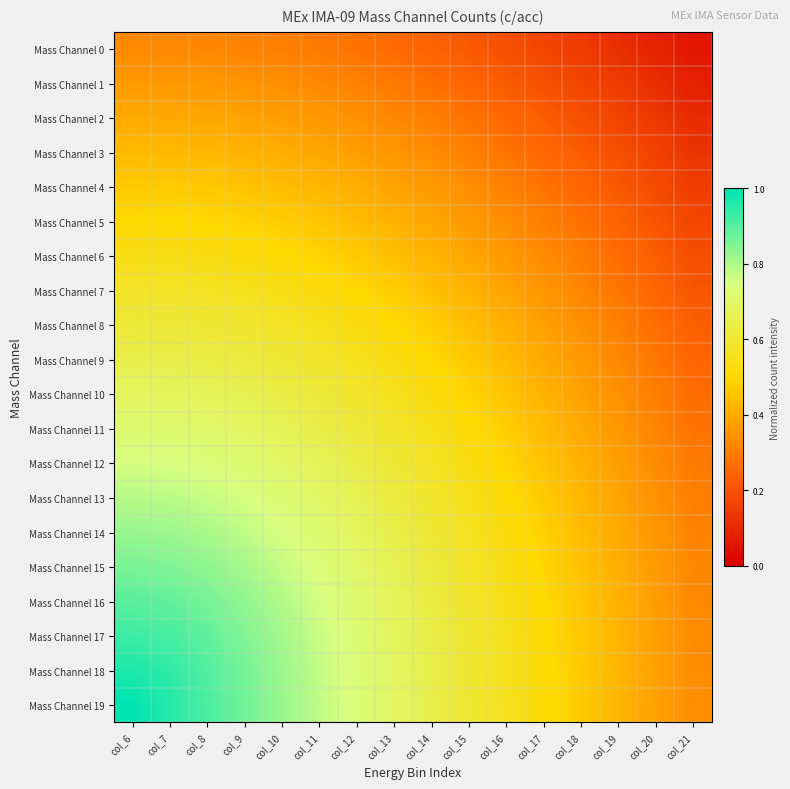

Reading left to right, what are all the values shown in this chart?

Mass Channel 0: col_6=0.3	col_7=0.3	col_8=0.3	col_9=0.3	col_10=0.3	col_11=0.3	col_12=0.3	col_13=0.3	col_14=0.2	col_15=0.2	col_16=0.2	col_17=0.2	col_18=0.1	col_19=0.1	col_20=0.1	col_21=0.1
Mass Channel 1: col_6=0.4	col_7=0.4	col_8=0.4	col_9=0.3	col_10=0.3	col_11=0.3	col_12=0.3	col_13=0.3	col_14=0.3	col_15=0.2	col_16=0.2	col_17=0.2	col_18=0.2	col_19=0.1	col_20=0.1	col_21=0.1
Mass Channel 2: col_6=0.4	col_7=0.4	col_8=0.4	col_9=0.4	col_10=0.4	col_11=0.4	col_12=0.3	col_13=0.3	col_14=0.3	col_15=0.3	col_16=0.3	col_17=0.2	col_18=0.2	col_19=0.2	col_20=0.1	col_21=0.1
Mass Channel 3: col_6=0.4	col_7=0.4	col_8=0.4	col_9=0.4	col_10=0.4	col_11=0.4	col_12=0.4	col_13=0.4	col_14=0.3	col_15=0.3	col_16=0.3	col_17=0.3	col_18=0.2	col_19=0.2	col_20=0.2	col_21=0.1
Mass Channel 4: col_6=0.5	col_7=0.5	col_8=0.5	col_9=0.5	col_10=0.4	col_11=0.4	col_12=0.4	col_13=0.4	col_14=0.4	col_15=0.3	col_16=0.3	col_17=0.3	col_18=0.3	col_19=0.2	col_20=0.2	col_21=0.2
Mass Channel 5: col_6=0.5	col_7=0.5	col_8=0.5	col_9=0.5	col_10=0.5	col_11=0.5	col_12=0.4	col_13=0.4	col_14=0.4	col_15=0.4	col_16=0.3	col_17=0.3	col_18=0.3	col_19=0.2	col_20=0.2	col_21=0.2
Mass Channel 6: col_6=0.5	col_7=0.5	col_8=0.5	col_9=0.5	col_10=0.5	col_11=0.5	col_12=0.5	col_13=0.4	col_14=0.4	col_15=0.4	col_16=0.4	col_17=0.3	col_18=0.3	col_19=0.3	col_20=0.2	col_21=0.2
Mass Channel 7: col_6=0.6	col_7=0.6	col_8=0.6	col_9=0.6	col_10=0.5	col_11=0.5	col_12=0.5	col_13=0.5	col_14=0.4	col_15=0.4	col_16=0.4	col_17=0.4	col_18=0.3	col_19=0.3	col_20=0.2	col_21=0.2
Mass Channel 8: col_6=0.6	col_7=0.6	col_8=0.6	col_9=0.6	col_10=0.6	col_11=0.6	col_12=0.5	col_13=0.5	col_14=0.5	col_15=0.4	col_16=0.4	col_17=0.4	col_18=0.3	col_19=0.3	col_20=0.3	col_21=0.2
Mass Channel 9: col_6=0.6	col_7=0.6	col_8=0.6	col_9=0.6	col_10=0.6	col_11=0.6	col_12=0.6	col_13=0.5	col_14=0.5	col_15=0.5	col_16=0.4	col_17=0.4	col_18=0.4	col_19=0.3	col_20=0.3	col_21=0.2
Mass Channel 10: col_6=0.7	col_7=0.7	col_8=0.7	col_9=0.7	col_10=0.6	col_11=0.6	col_12=0.6	col_13=0.6	col_14=0.5	col_15=0.5	col_16=0.5	col_17=0.4	col_18=0.4	col_19=0.3	col_20=0.3	col_21=0.3
Mass Channel 11: col_6=0.7	col_7=0.7	col_8=0.7	col_9=0.7	col_10=0.7	col_11=0.6	col_12=0.6	col_13=0.6	col_14=0.5	col_15=0.5	col_16=0.5	col_17=0.4	col_18=0.4	col_19=0.4	col_20=0.3	col_21=0.3
Mass Channel 12: col_6=0.8	col_7=0.7	col_8=0.7	col_9=0.7	col_10=0.7	col_11=0.7	col_12=0.6	col_13=0.6	col_14=0.6	col_15=0.5	col_16=0.5	col_17=0.5	col_18=0.4	col_19=0.4	col_20=0.3	col_21=0.3
Mass Channel 13: col_6=0.8	col_7=0.8	col_8=0.8	col_9=0.7	col_10=0.7	col_11=0.7	col_12=0.7	col_13=0.6	col_14=0.6	col_15=0.5	col_16=0.5	col_17=0.5	col_18=0.4	col_19=0.4	col_20=0.3	col_21=0.3
Mass Channel 14: col_6=0.8	col_7=0.8	col_8=0.8	col_9=0.8	col_10=0.8	col_11=0.7	col_12=0.7	col_13=0.6	col_14=0.6	col_15=0.6	col_16=0.5	col_17=0.5	col_18=0.4	col_19=0.4	col_20=0.4	col_21=0.3
Mass Channel 15: col_6=0.9	col_7=0.9	col_8=0.8	col_9=0.8	col_10=0.8	col_11=0.7	col_12=0.7	col_13=0.7	col_14=0.6	col_15=0.6	col_16=0.5	col_17=0.5	col_18=0.5	col_19=0.4	col_20=0.4	col_21=0.3
Mass Channel 16: col_6=0.9	col_7=0.9	col_8=0.9	col_9=0.8	col_10=0.8	col_11=0.8	col_12=0.7	col_13=0.7	col_14=0.6	col_15=0.6	col_16=0.5	col_17=0.5	col_18=0.5	col_19=0.4	col_20=0.4	col_21=0.3
Mass Channel 17: col_6=0.9	col_7=0.9	col_8=0.9	col_9=0.8	col_10=0.8	col_11=0.8	col_12=0.7	col_13=0.7	col_14=0.6	col_15=0.6	col_16=0.6	col_17=0.5	col_18=0.5	col_19=0.4	col_20=0.4	col_21=0.3
Mass Channel 18: col_6=1.0	col_7=0.9	col_8=0.9	col_9=0.9	col_10=0.8	col_11=0.8	col_12=0.7	col_13=0.7	col_14=0.6	col_15=0.6	col_16=0.6	col_17=0.5	col_18=0.5	col_19=0.4	col_20=0.4	col_21=0.3
Mass Channel 19: col_6=1.0	col_7=1.0	col_8=0.9	col_9=0.9	col_10=0.8	col_11=0.8	col_12=0.7	col_13=0.7	col_14=0.6	col_15=0.6	col_16=0.6	col_17=0.5	col_18=0.5	col_19=0.4	col_20=0.4	col_21=0.3